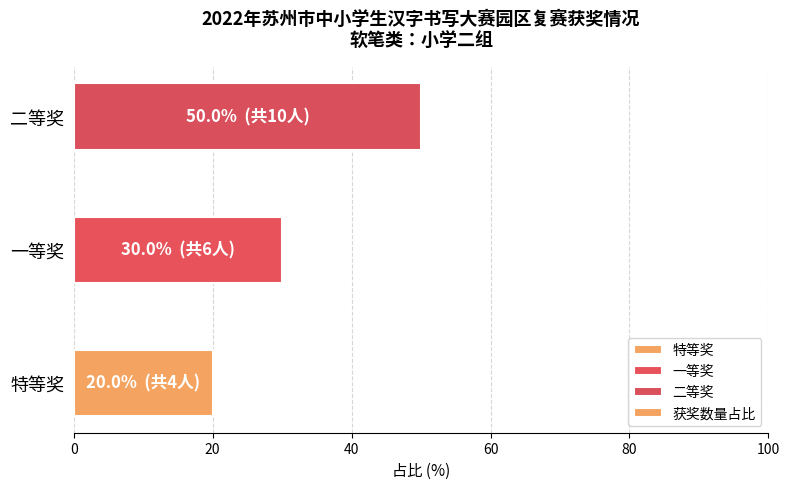

Rank the categories by value from lowest to highest.

特等奖, 一等奖, 二等奖